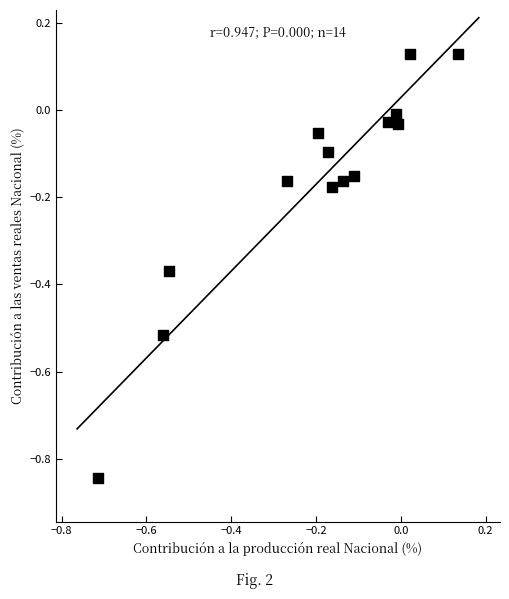

What is the range of X values (max minus min)?

0.8